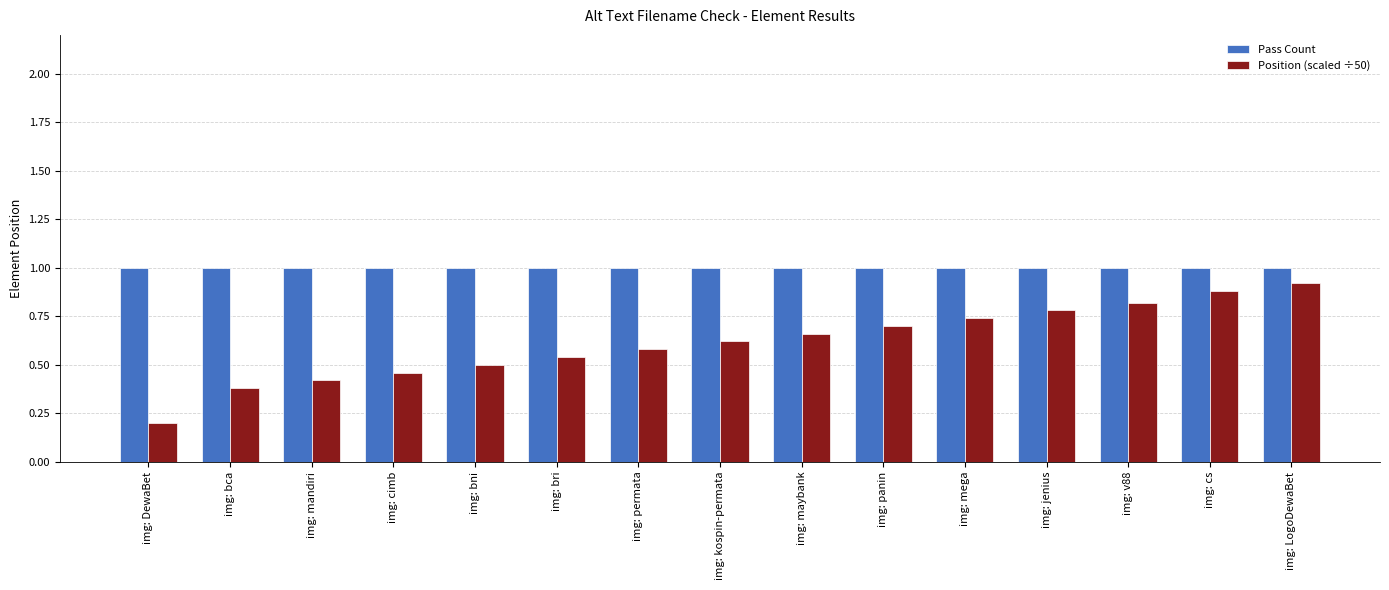

What is the average value of the Position (scaled ÷50) series?

0.6